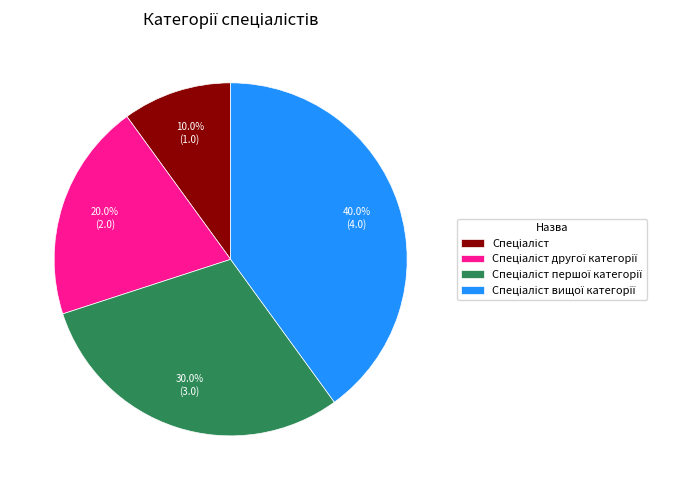

Count the number of slices in the pie.

4